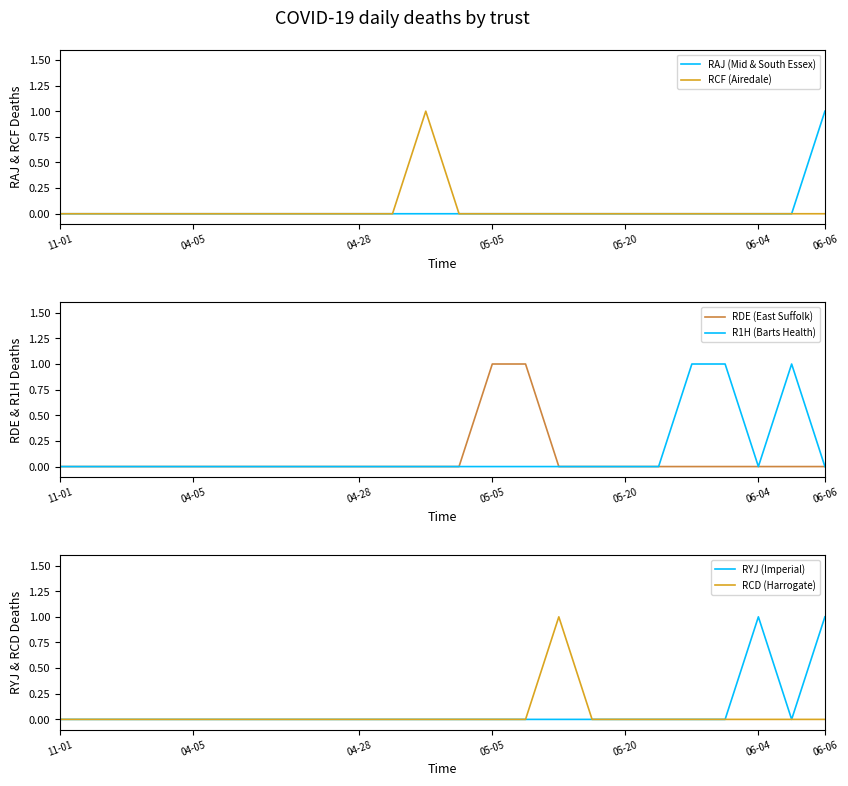

What is the greatest value displayed?

1